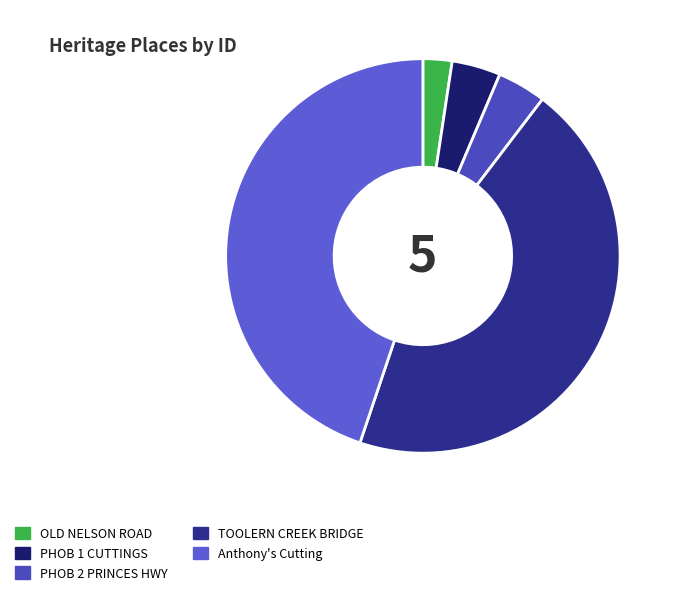

What is the total percentage of PHOB 2 PRINCES HWY and PHOB 1 CUTTINGS?

8.0%